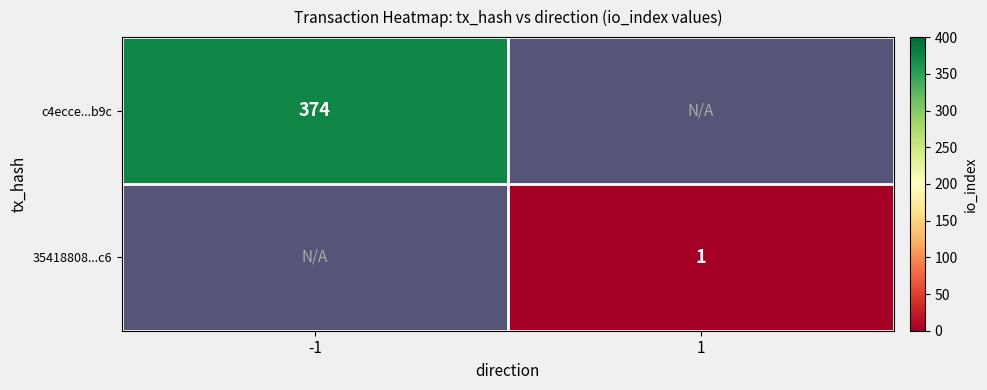

The value of 35418808...c6 at 1 is 1. True or false?

True